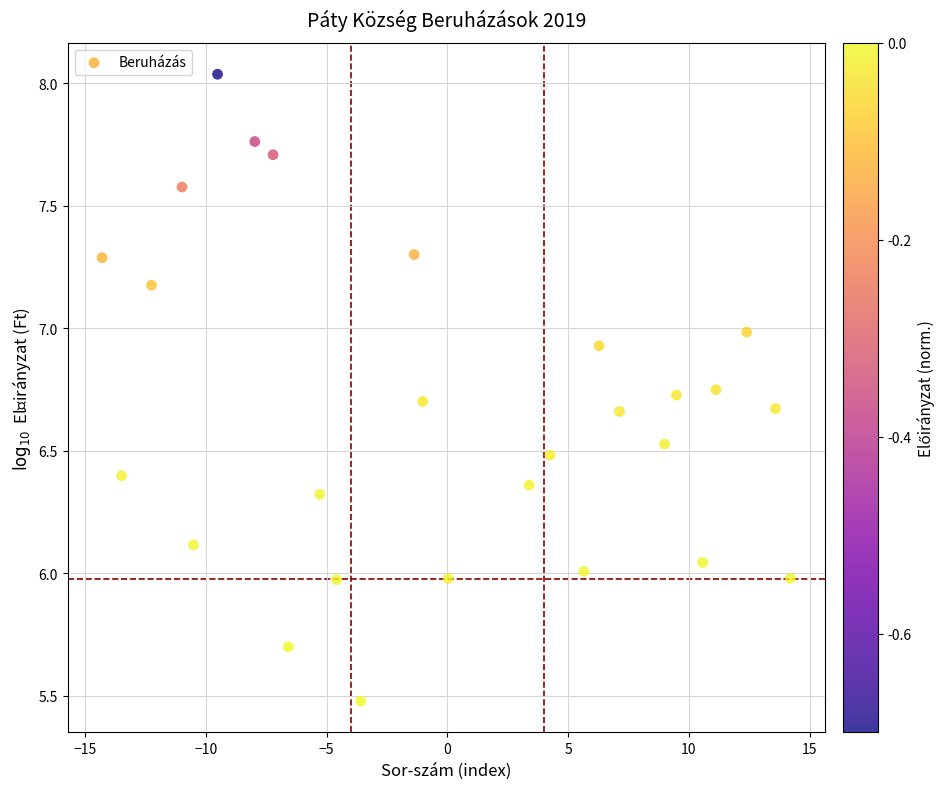

What is the range of Y values (max minus min)?

2.6